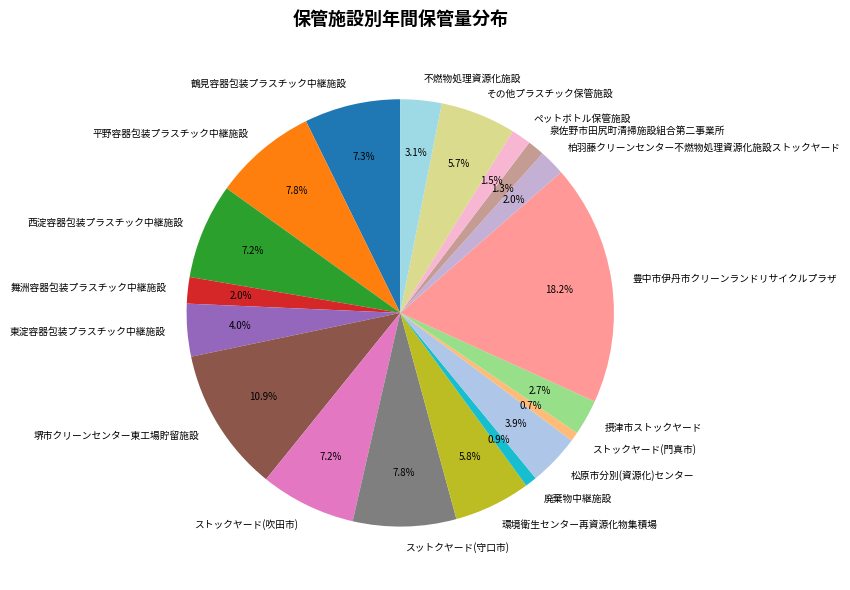

What percentage is the 豊中市伊丹市クリーンランドリサイクルプラザ slice, to the nearest percent?

18%